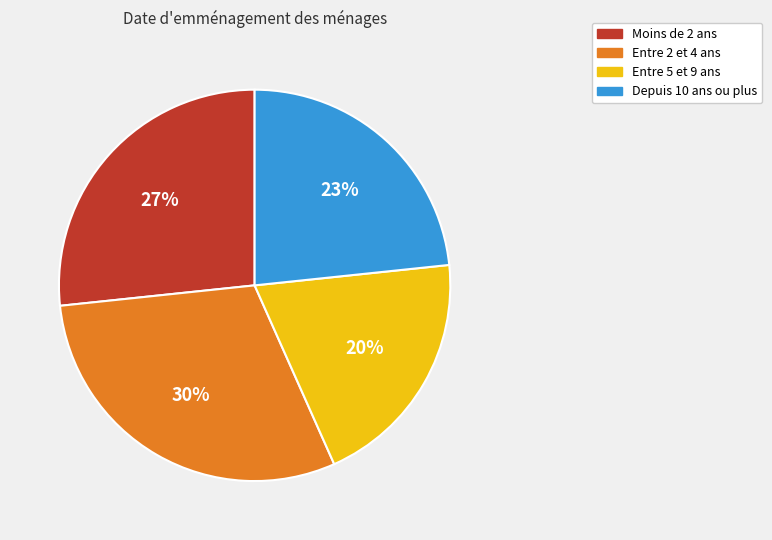

Is there any slice that represents more than half of the pie?

No